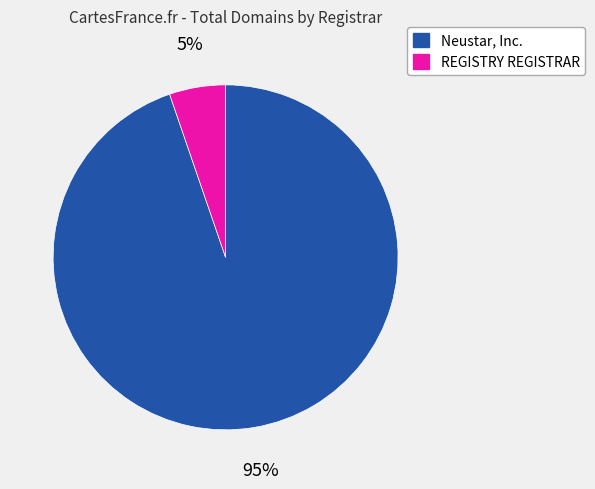

To the nearest percent, what is the average slice percentage?

50%